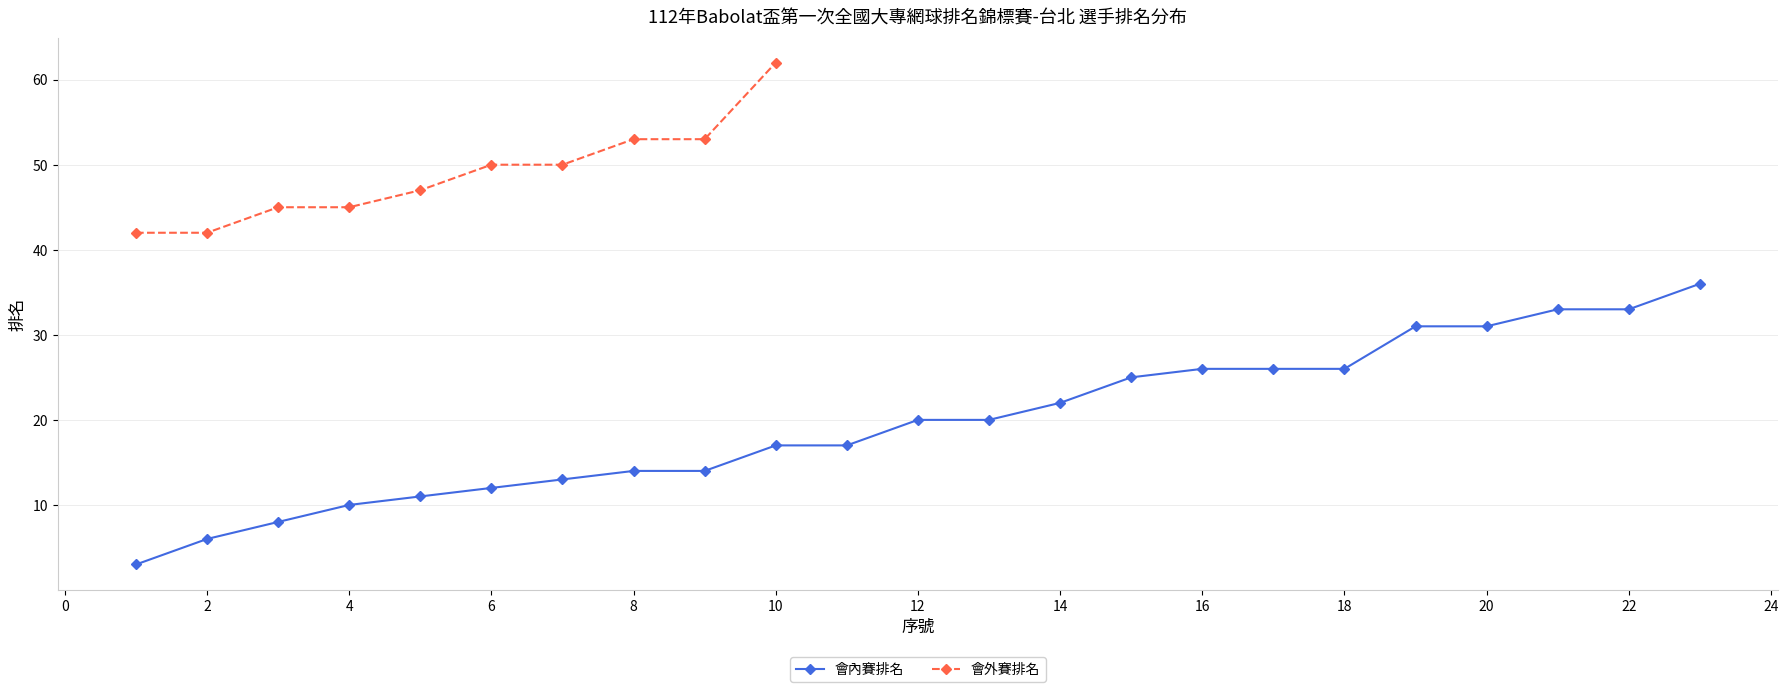

Which series has the widest spread of values?

會內賽排名